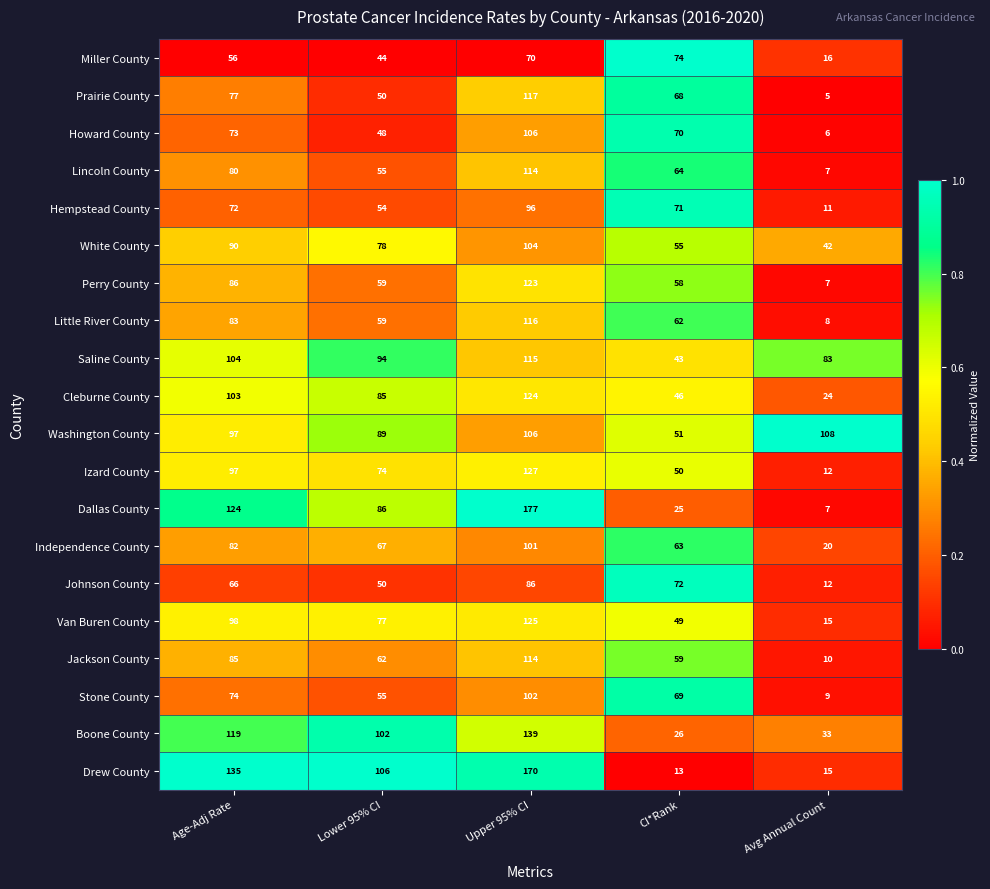

Which series has the largest range (max minus min)?

Dallas County